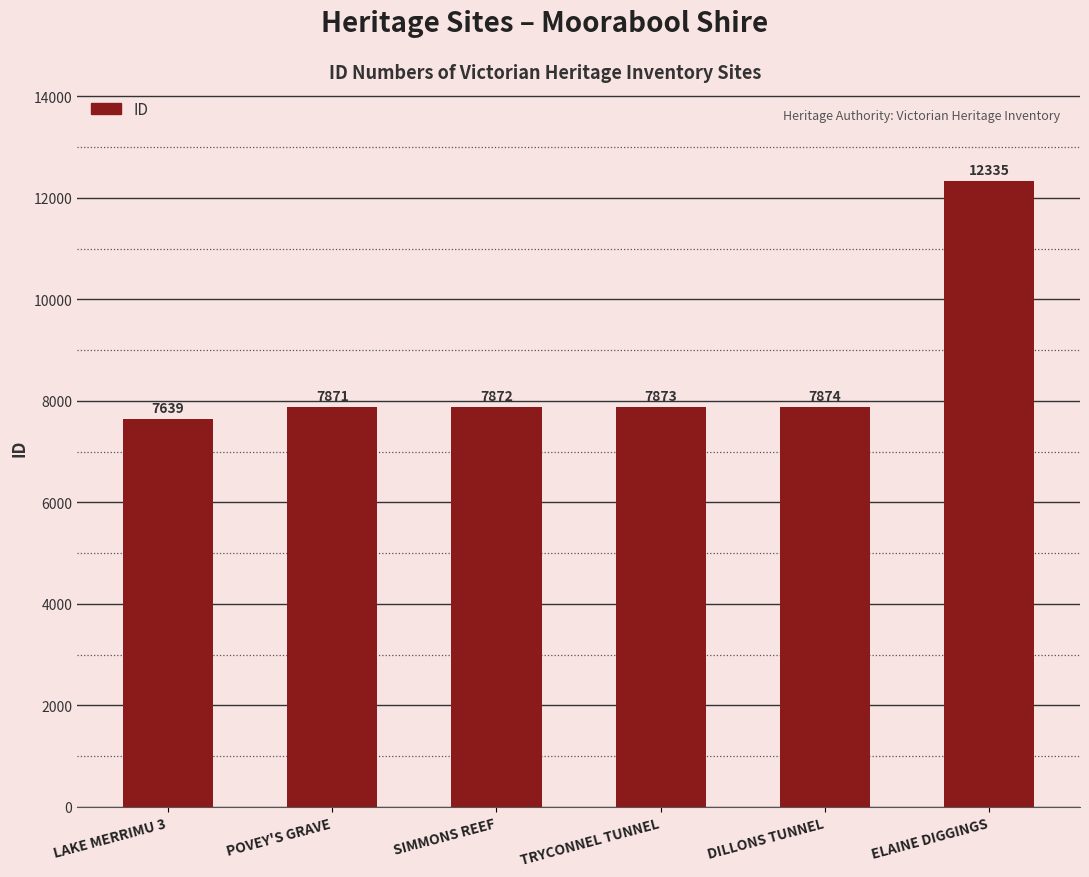

How many data points does each series have?

6